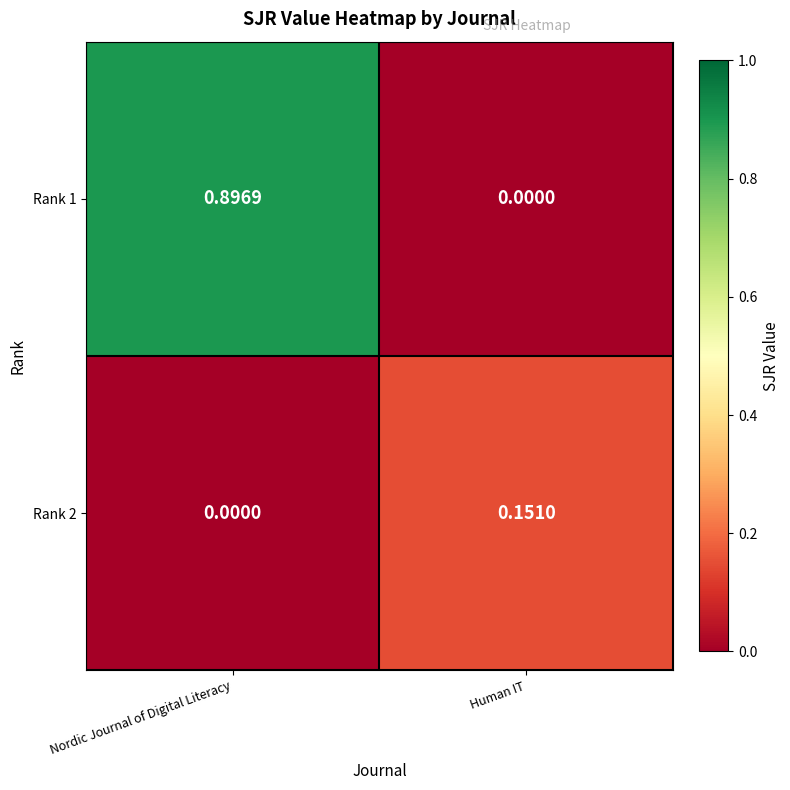

Rank the categories by Rank 2 value from lowest to highest.

Nordic Journal of Digital Literacy, Human IT